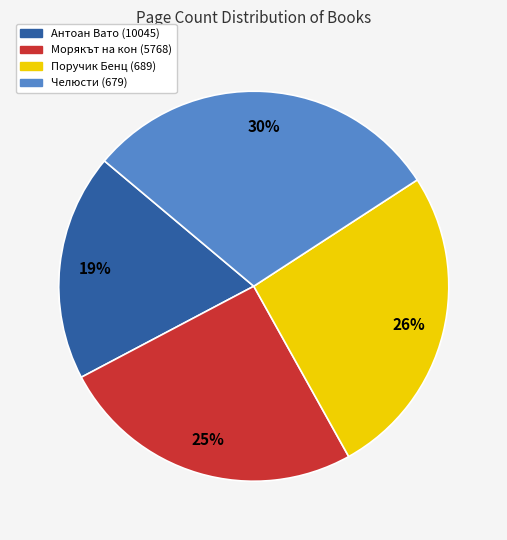

Which category has the biggest portion of the pie?

Челюсти (679)